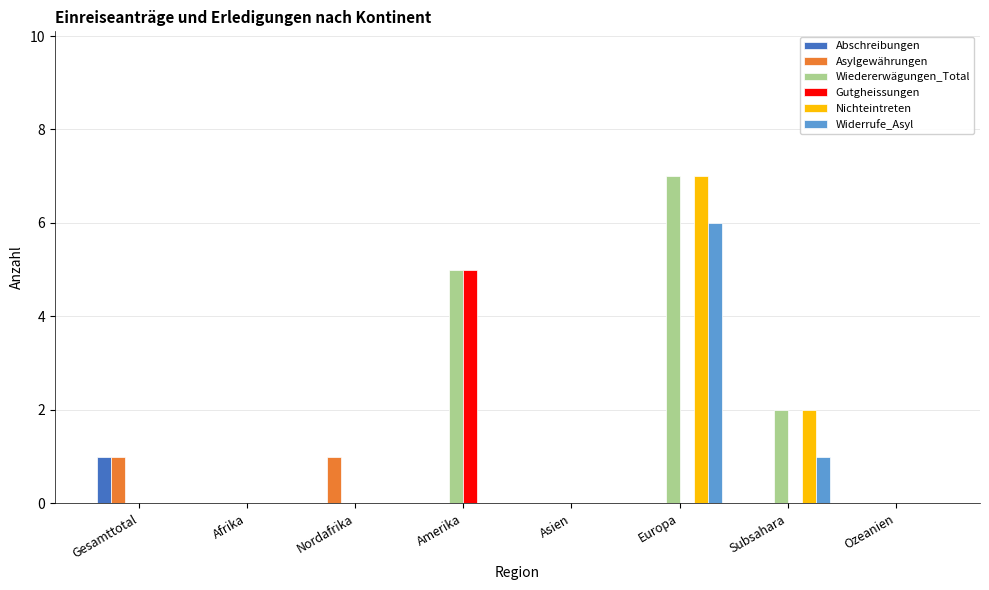

At which label is Wiedererwägungen_Total closest to 3?

Subsahara